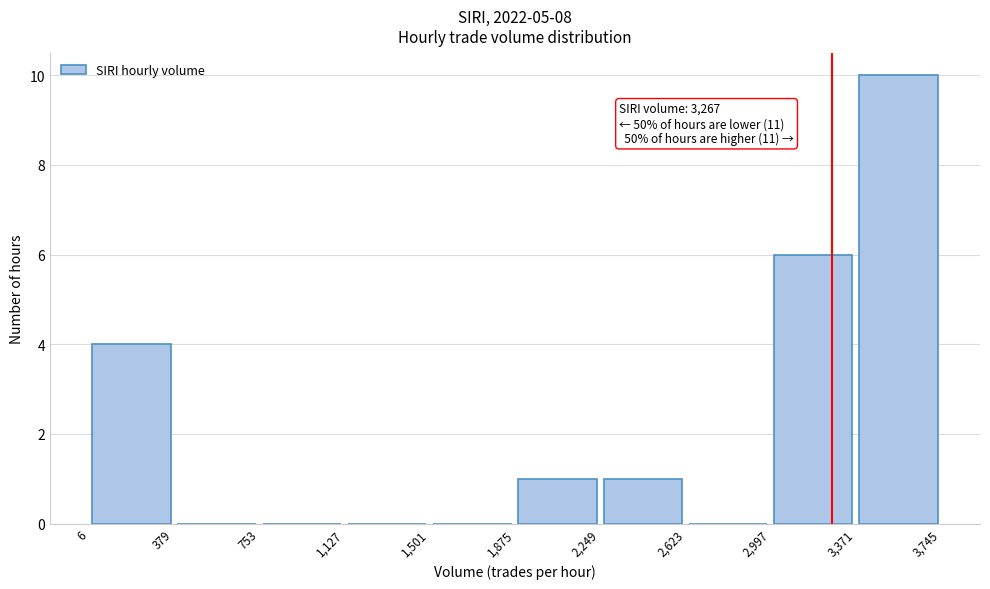

Which range on the x-axis has the tallest bar?

3,371 to 3,745